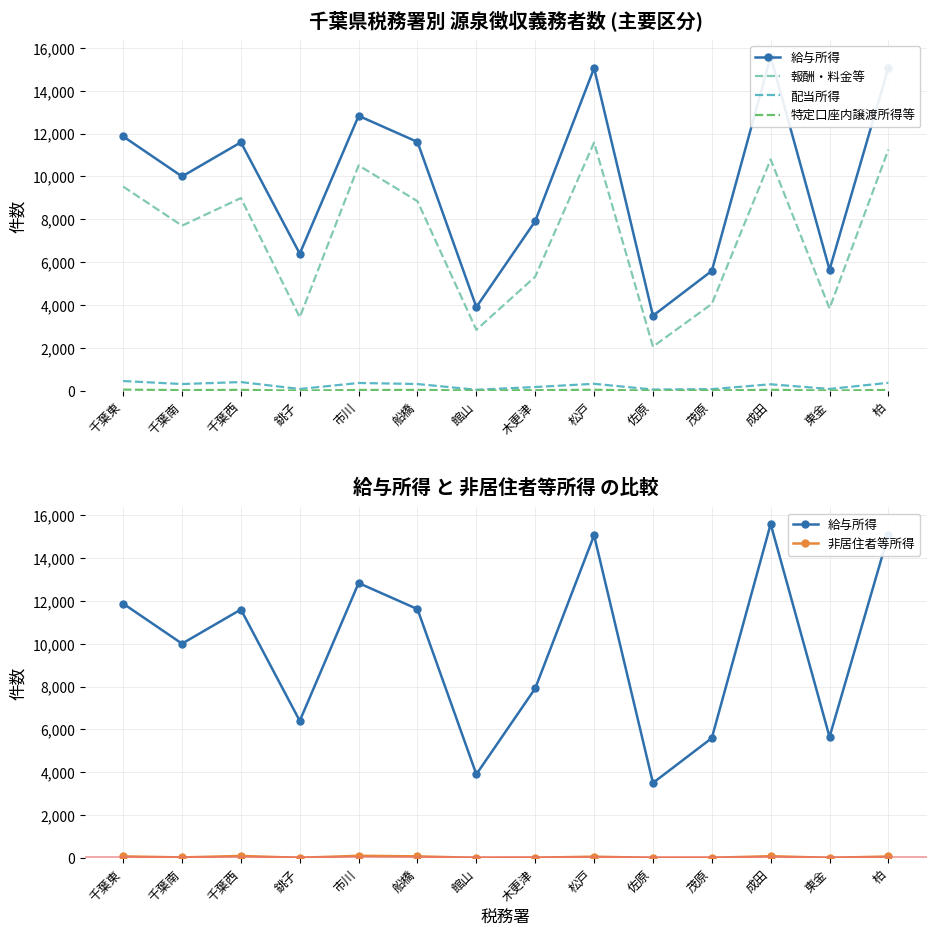

What is the difference between the maximum and second lowest values in the 給与所得 series?

11678